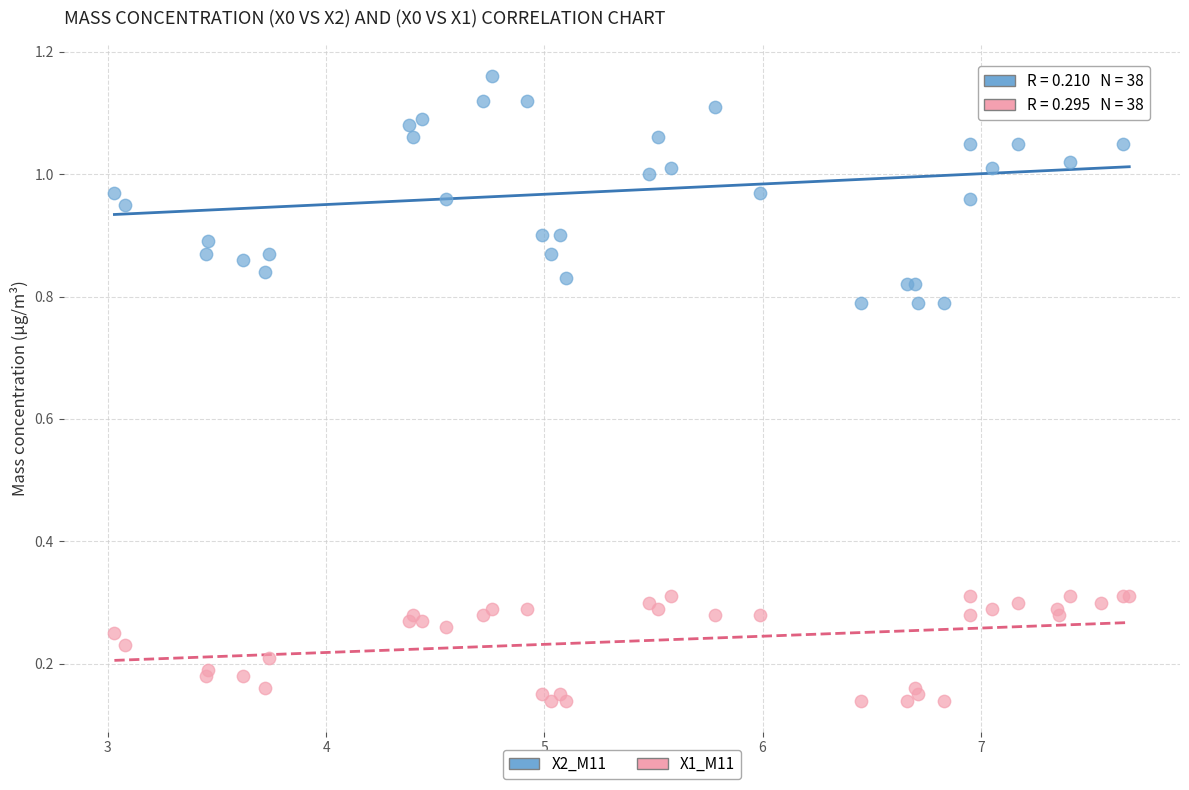

Which series has the widest spread of Y values?

X2_M11